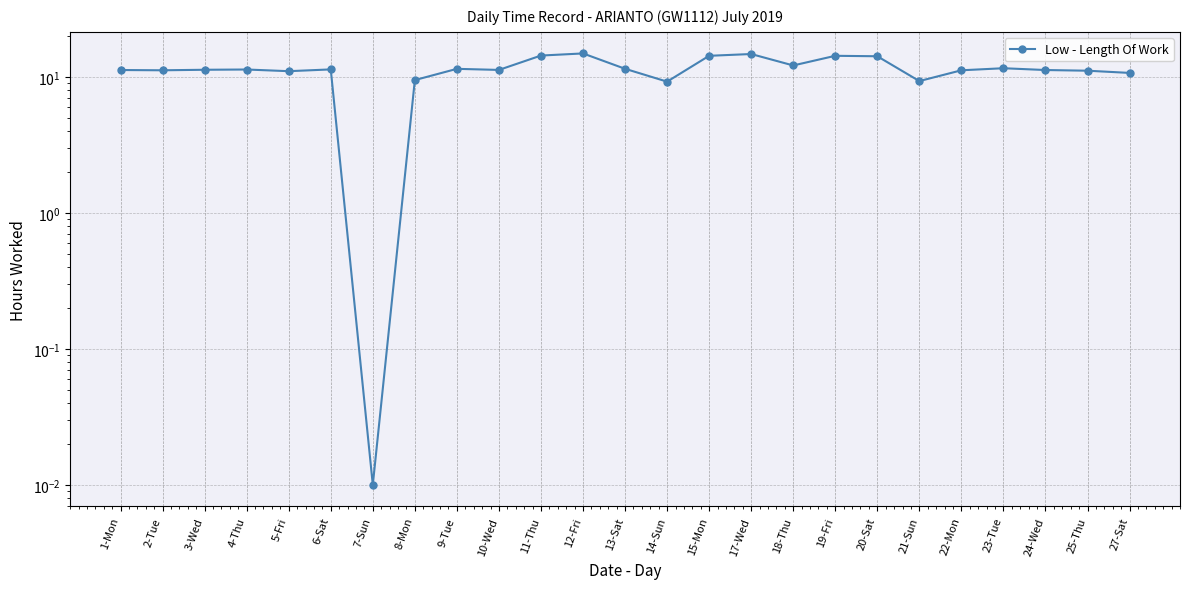

Which category has the highest value across all series?

12-Fri